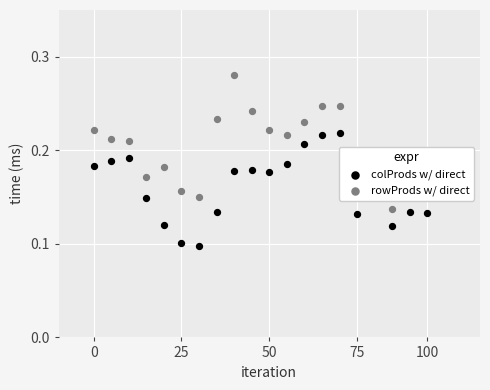

At which category is the sum across all series the highest?

14